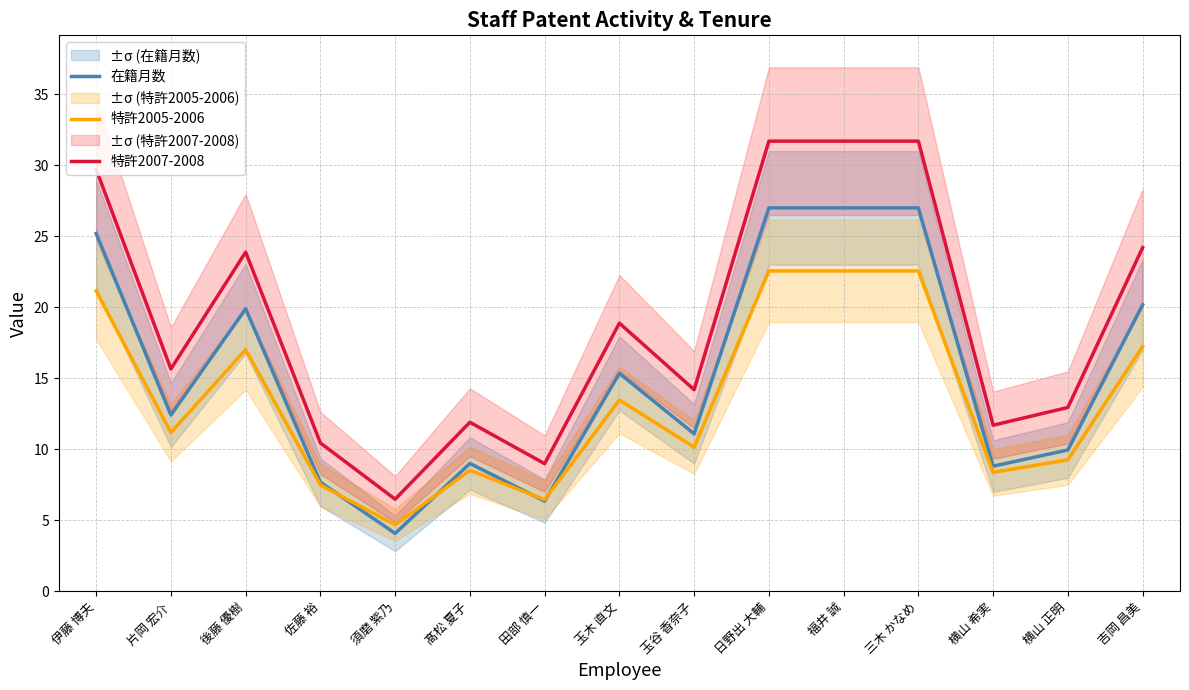

How many values in the 在籍月数 series are below 12?

7